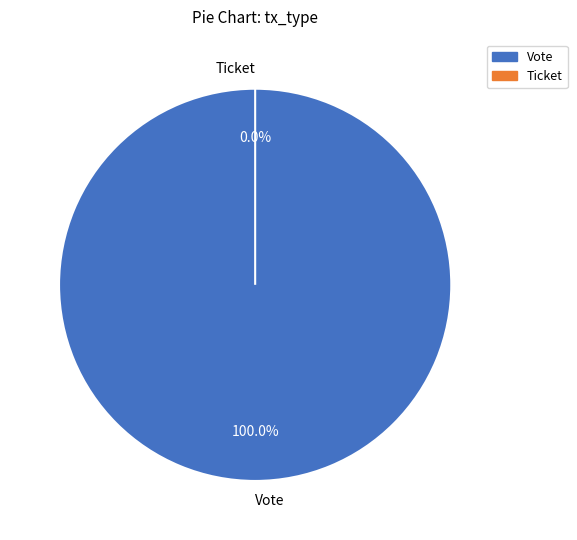

Does Ticket represent more than half of the total?

No